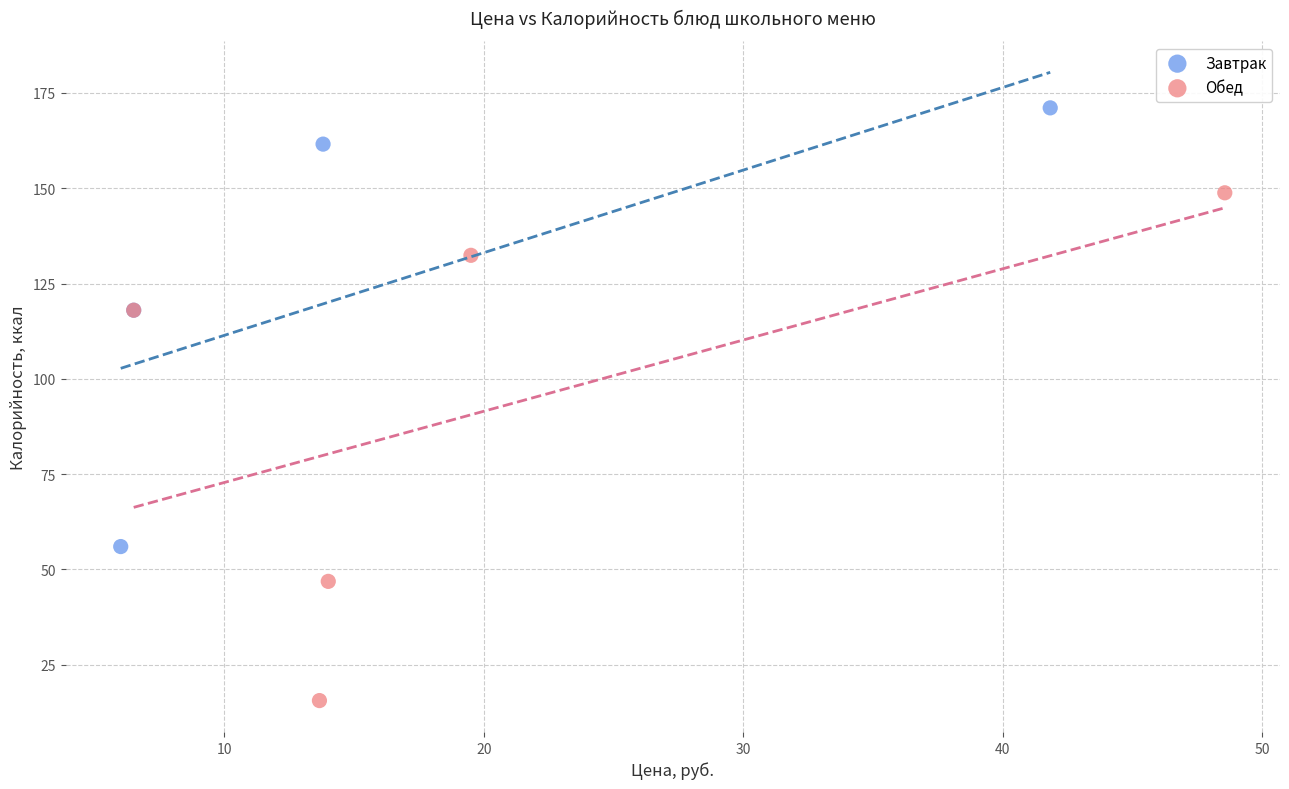

Which series has the widest spread of Y values?

Обед